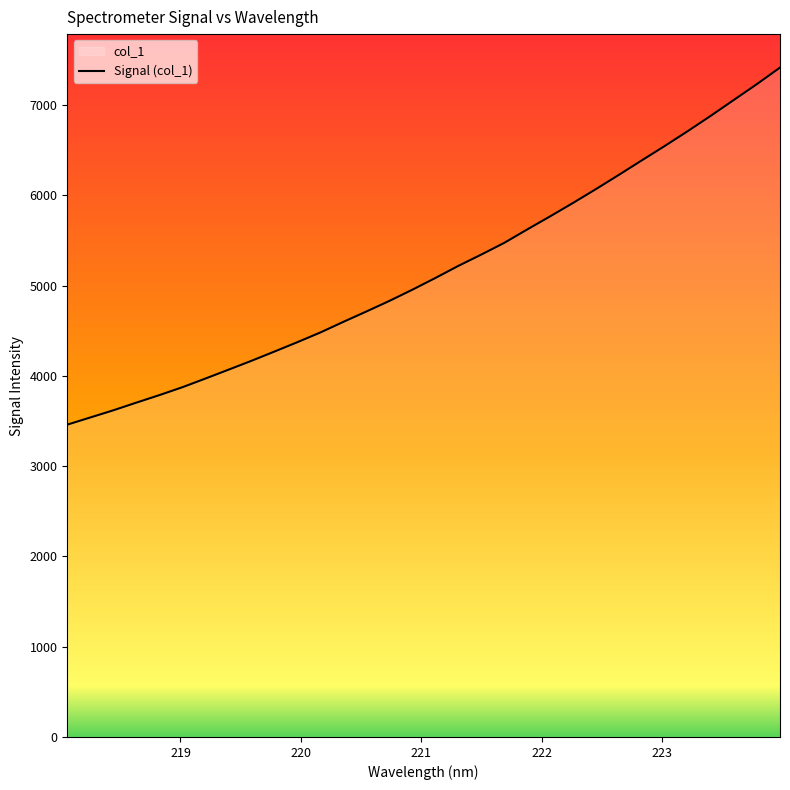

What is the minimum value shown in the chart?

3460.6